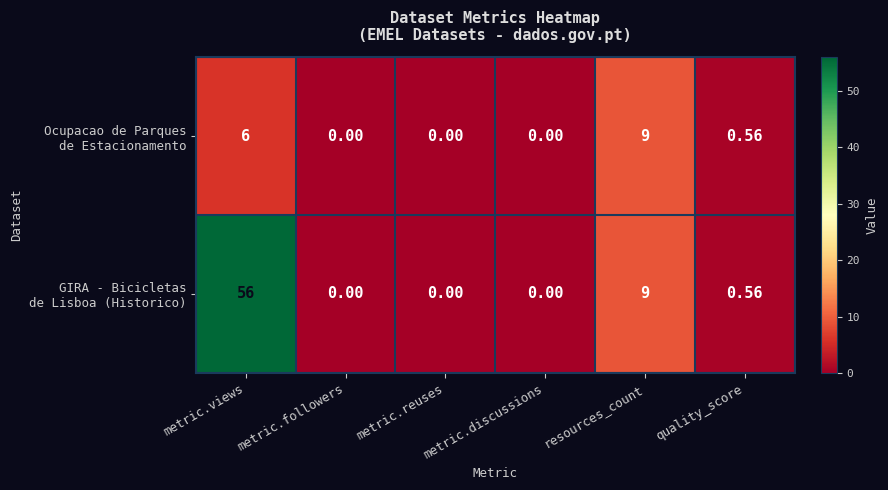

Which category has the highest value across all series?

metric.views